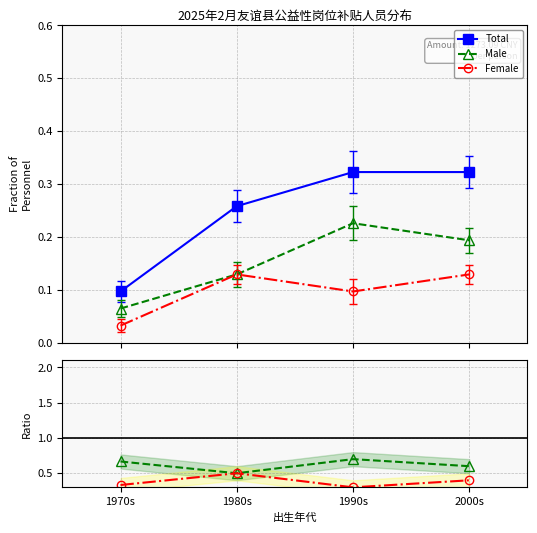

At which label does Female reach its peak?

1980s